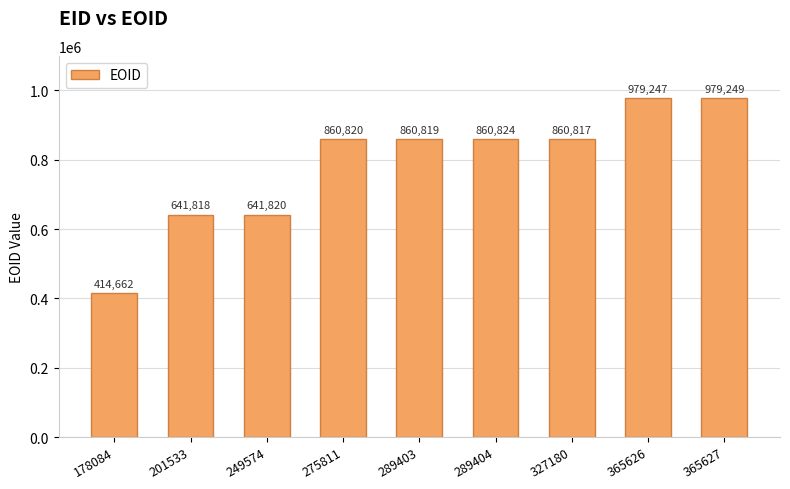

Rank the categories by value from lowest to highest.

178084, 201533, 249574, 327180, 289403, 275811, 289404, 365626, 365627